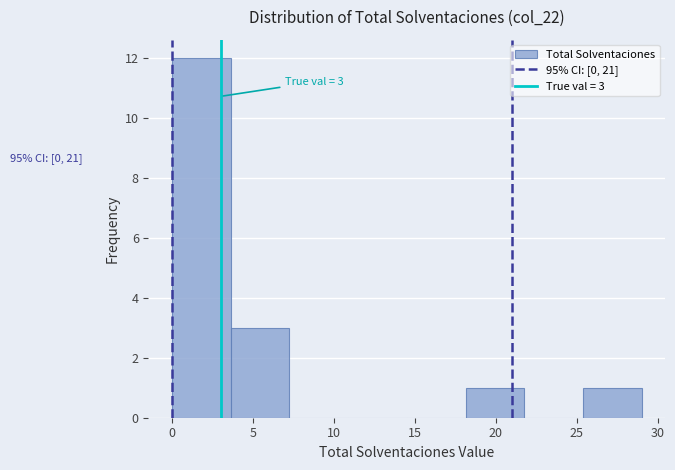

Which range on the x-axis has the tallest bar?

0.0 to 3.5